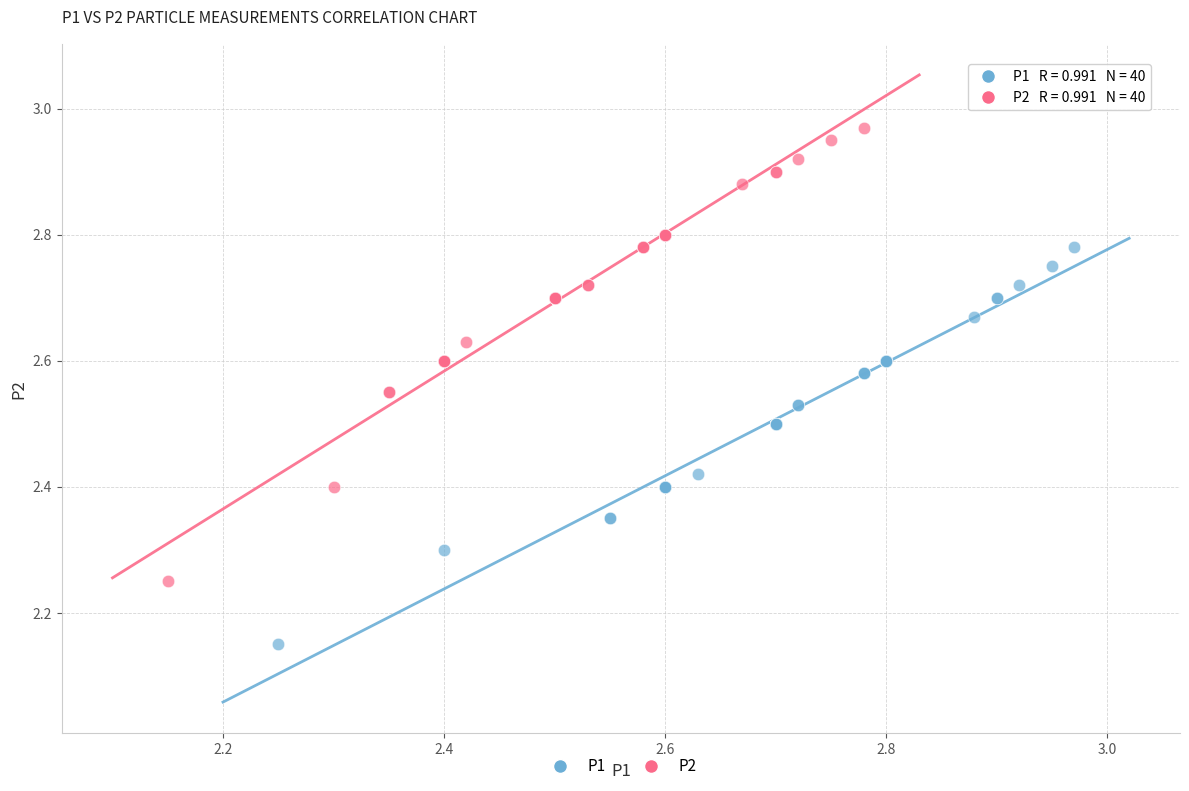

Which series contains the lowest Y value?

P1